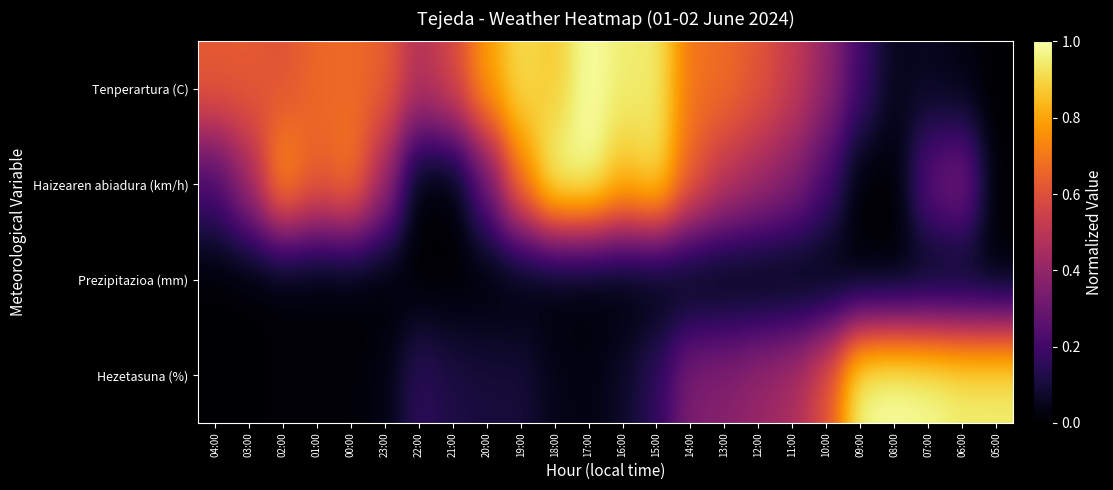

At how many categories does at least one series exceed 0?

24